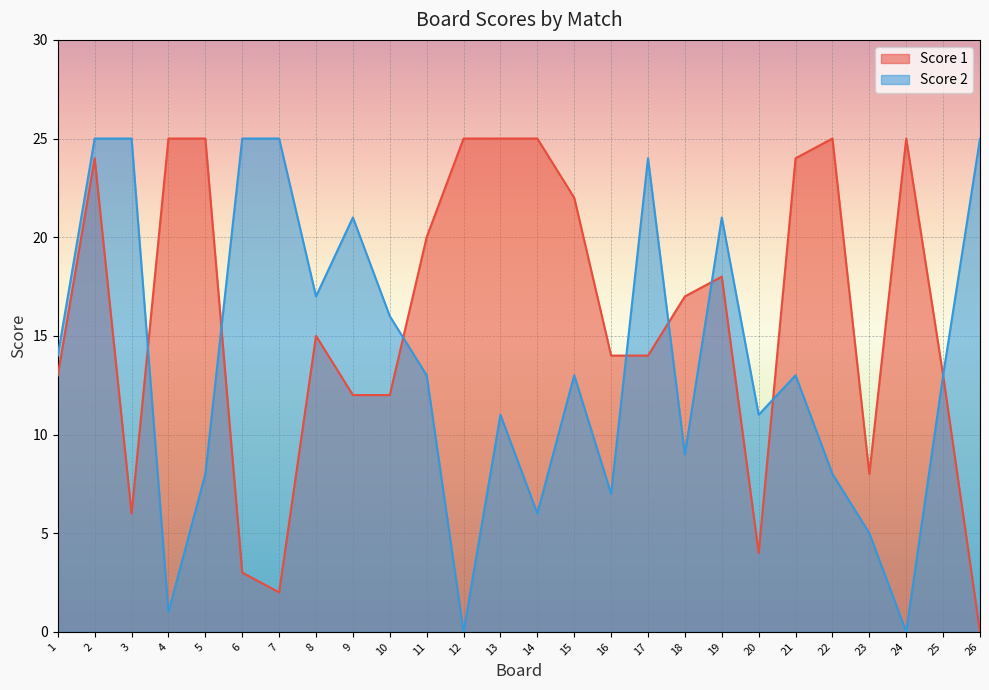

What are all the series names shown in the legend?

Score 1, Score 2